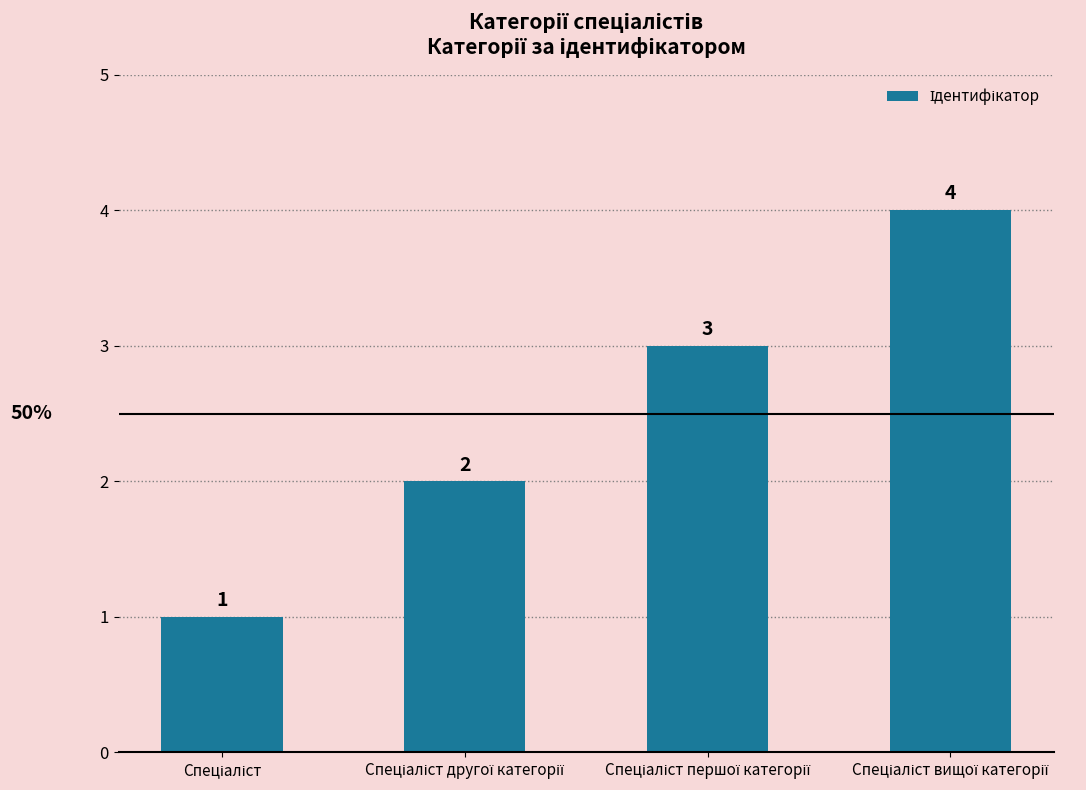

What is the greatest value displayed?

4